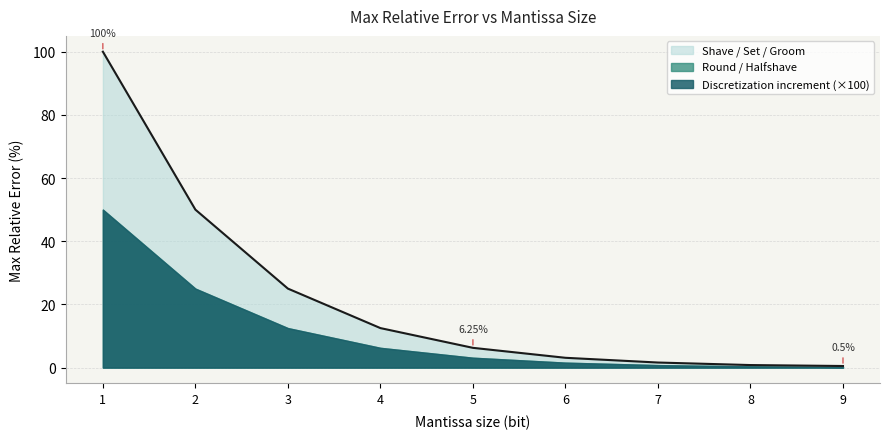

List the series in order of their peak value, highest first.

Shave / Set / Groom, Round / Halfshave, Discretization increment